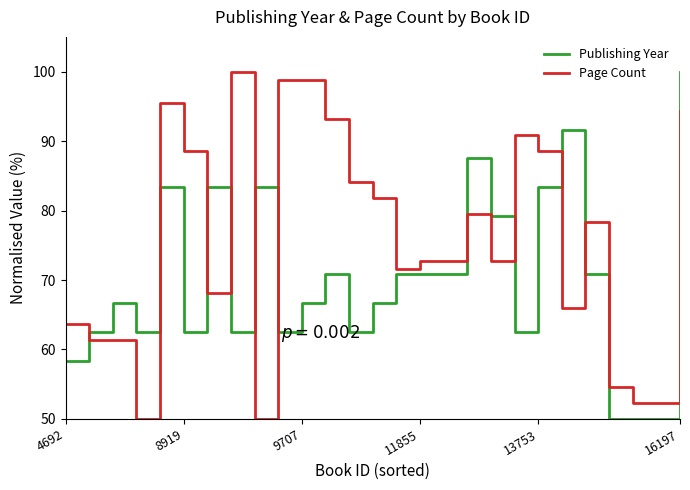

What is the maximum value shown in the chart?

100.0